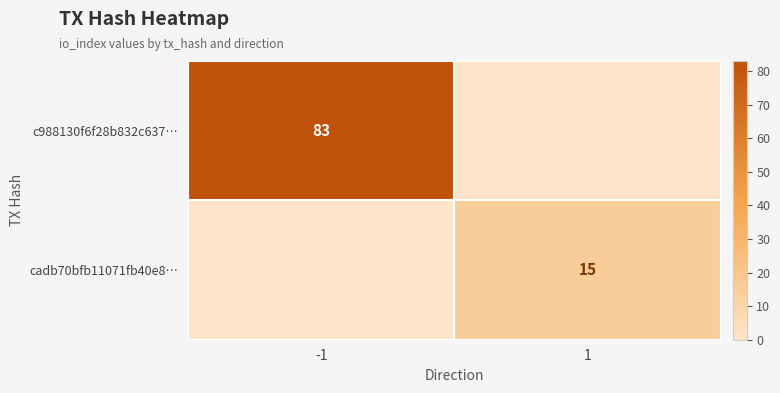

True or false: cadb70bfb11071fb40e8… has a value of 24 at 1.

False